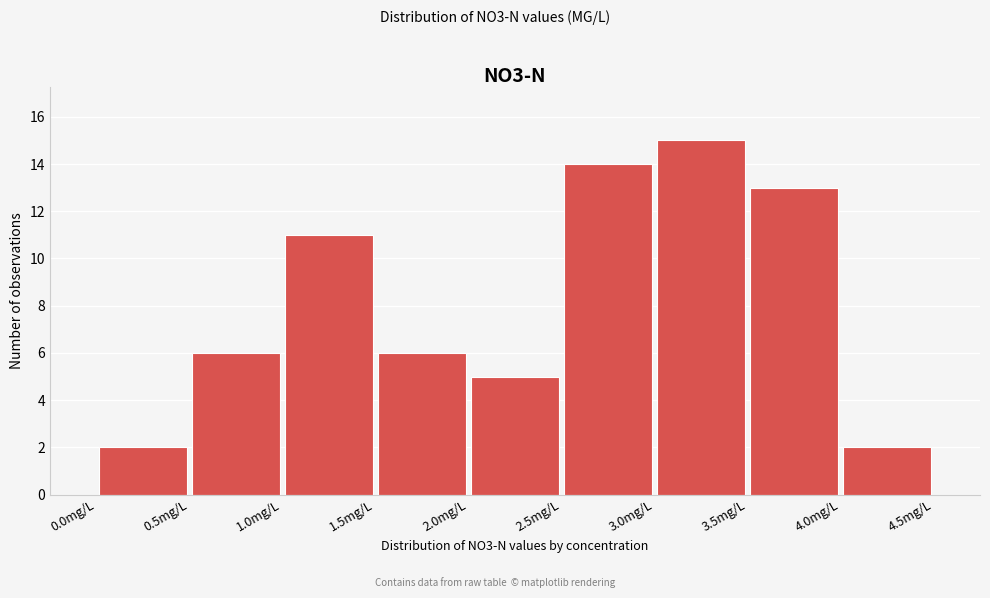

Reading left to right, list every bar in this chart as the range it spans on the x-axis followed by its height. The values are not printed on the chart, so give them approximately, as read against the axis.

0.0 to 0.5: 2
0.5 to 1.0: 6
1.0 to 1.5: 11
1.5 to 2.0: 6
2.0 to 2.5: 5
2.5 to 3.0: 14
3.0 to 3.5: 15
3.5 to 4.0: 13
4.0 to 4.5: 2